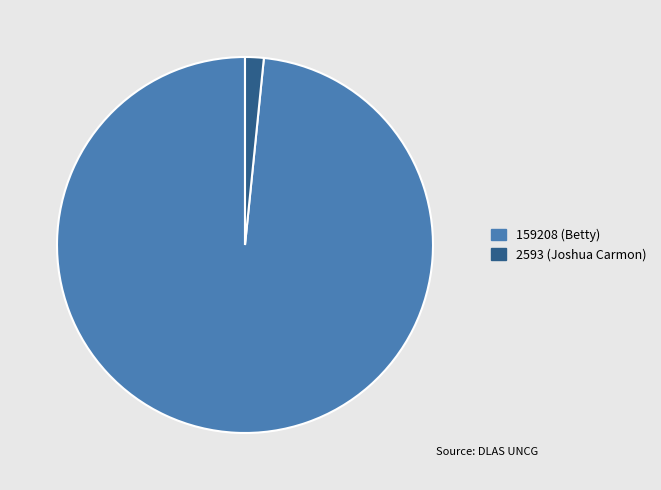

True or false: 2593 (Joshua Carmon) accounts for 2% of the total.

True